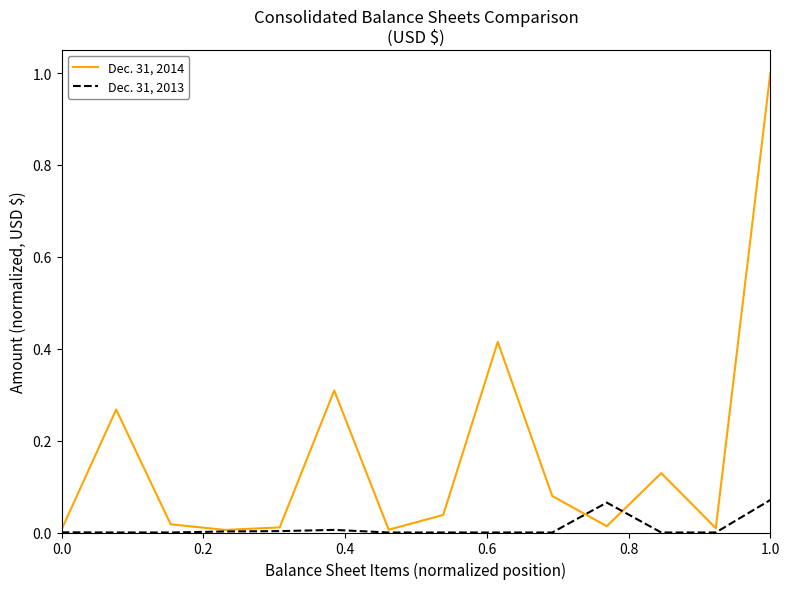

Which series has the largest total across all categories?

Dec. 31, 2014